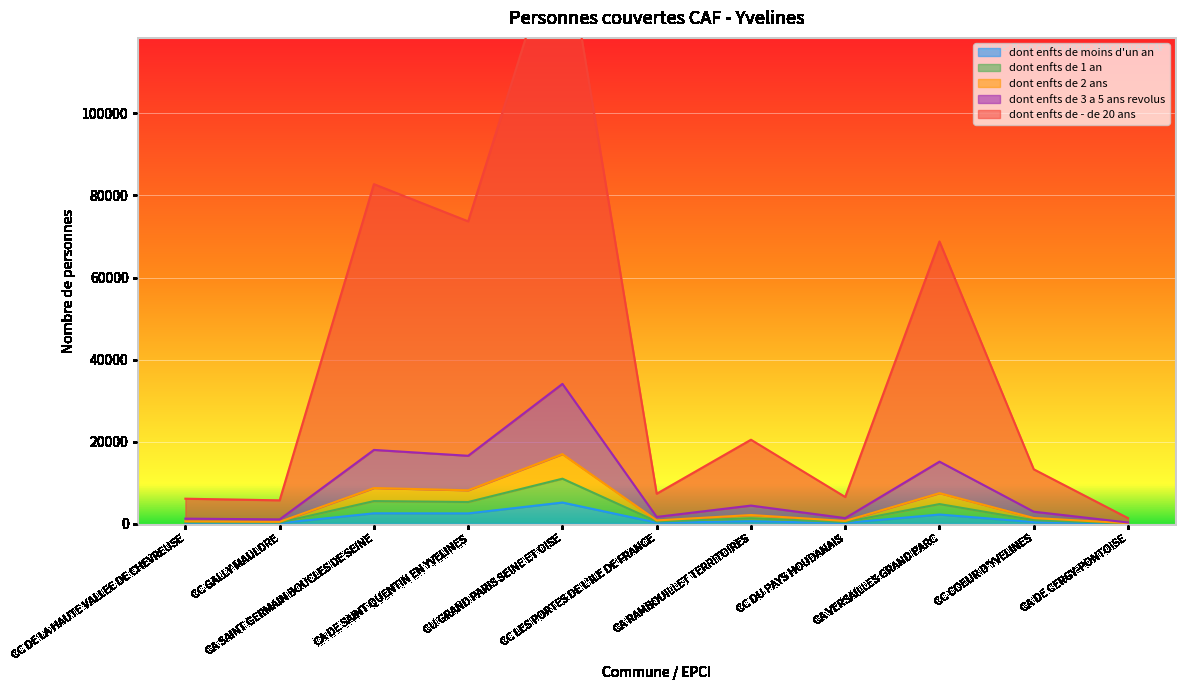

Between CA RAMBOUILLET TERRITOIRES and CC DU PAYS HOUDANAIS, which is larger?

CA RAMBOUILLET TERRITOIRES